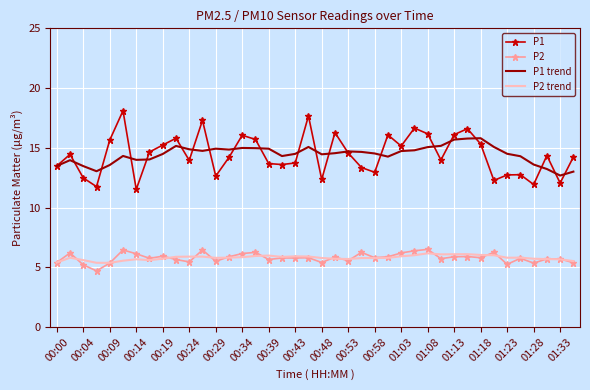

True or false: P2 trend and P1 intersect in this chart.

False